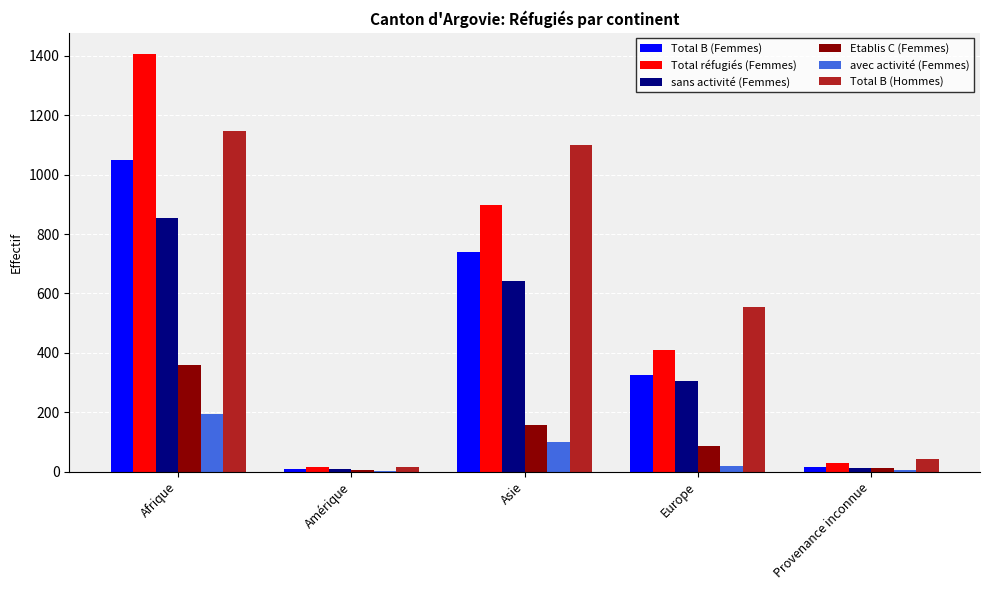

How many categories are shown in the chart?

5